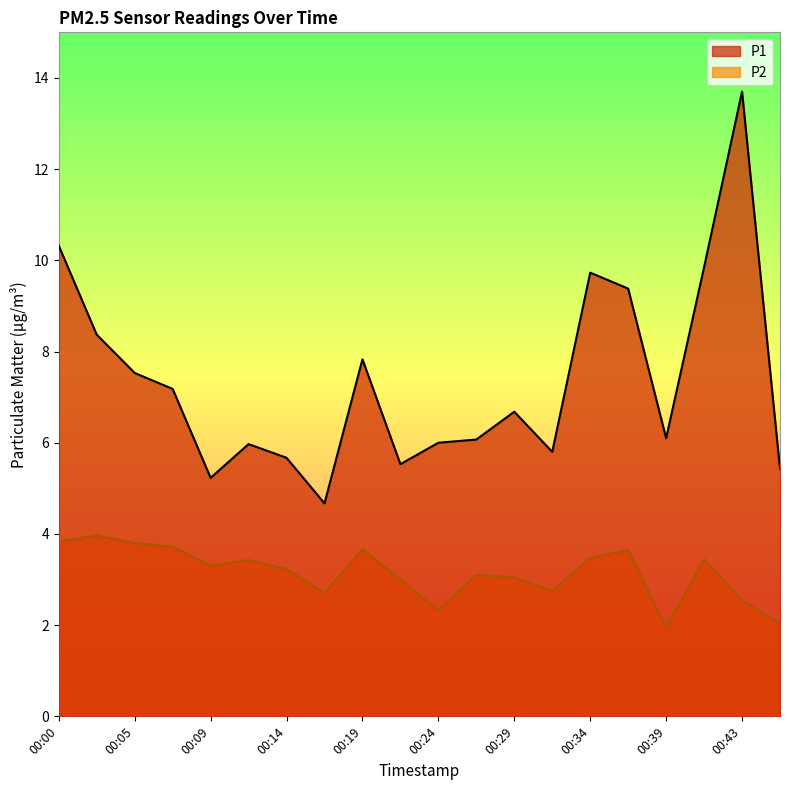

List the series in order of their overall mean, highest first.

P1, P2